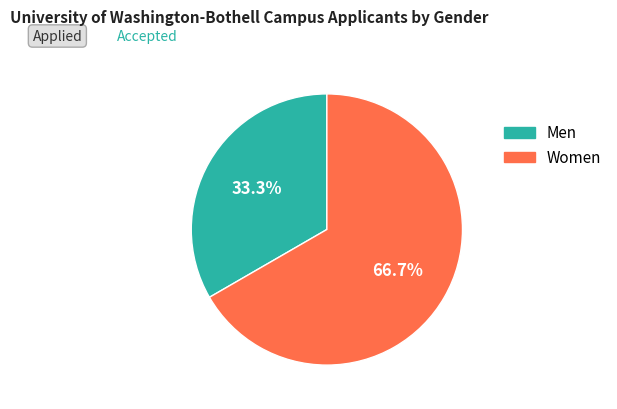

Does any single category account for the majority?

Yes